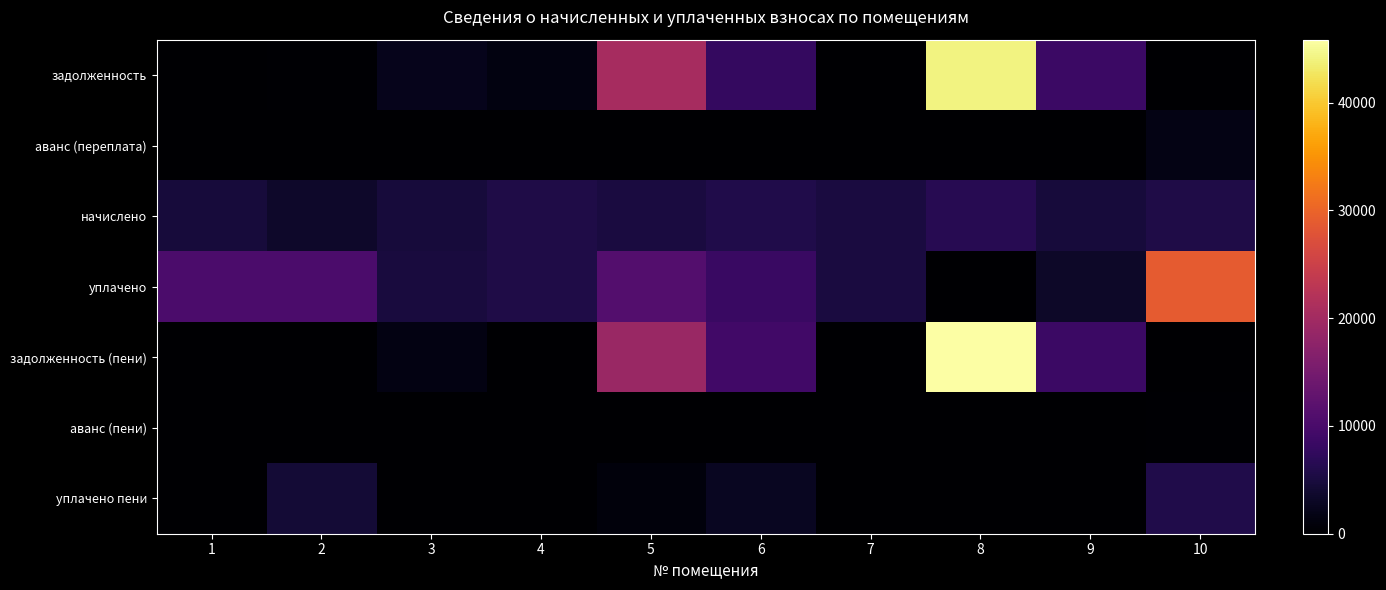

Reading right to left, list all the values displayed in this chart.

задолженность: 10=0.0	9=8453.1	8=44203.3	7=0.8	6=7771.5	5=20498.1	4=1425.5	3=2279.1	2=289.9	1=138.8
аванс (переплата): 10=1691.6	9=0.0	8=0.0	7=0.0	6=0.0	5=0.0	4=0.0	3=0.0	2=0.0	1=0.0
начислено: 10=5686.2	9=4758.0	8=6513.0	7=5187.0	6=5779.8	5=5187.0	4=5701.8	3=4758.0	2=3478.8	1=4758.0
уплачено: 10=29002.7	9=3233.0	8=0.0	7=5188.0	6=8275.3	5=11252.5	4=5702.9	3=5000.0	2=10268.9	1=10224.3
задолженность (пени): 10=0.0	9=8552.9	8=45831.6	7=0.0	6=9216.5	5=19154.0	4=0.0	3=1468.6	2=0.0	1=0.0
аванс (пени): 10=270.0	9=0.0	8=0.0	7=1.5	6=0.0	5=0.0	4=0.0	3=0.0	2=16.0	1=0.0
уплачено пени: 10=5801.5	9=0.0	8=0.0	7=0.0	6=2713.8	5=941.1	4=2.1	3=0.0	2=4402.9	1=171.7